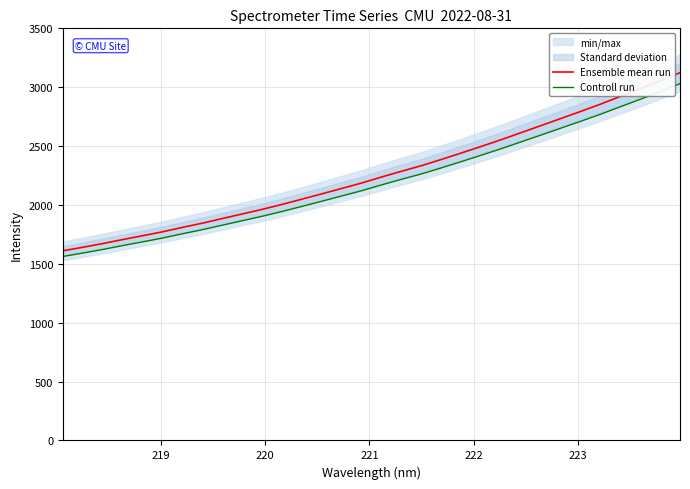

What is the minimum value for Ensemble mean run?

1610.8